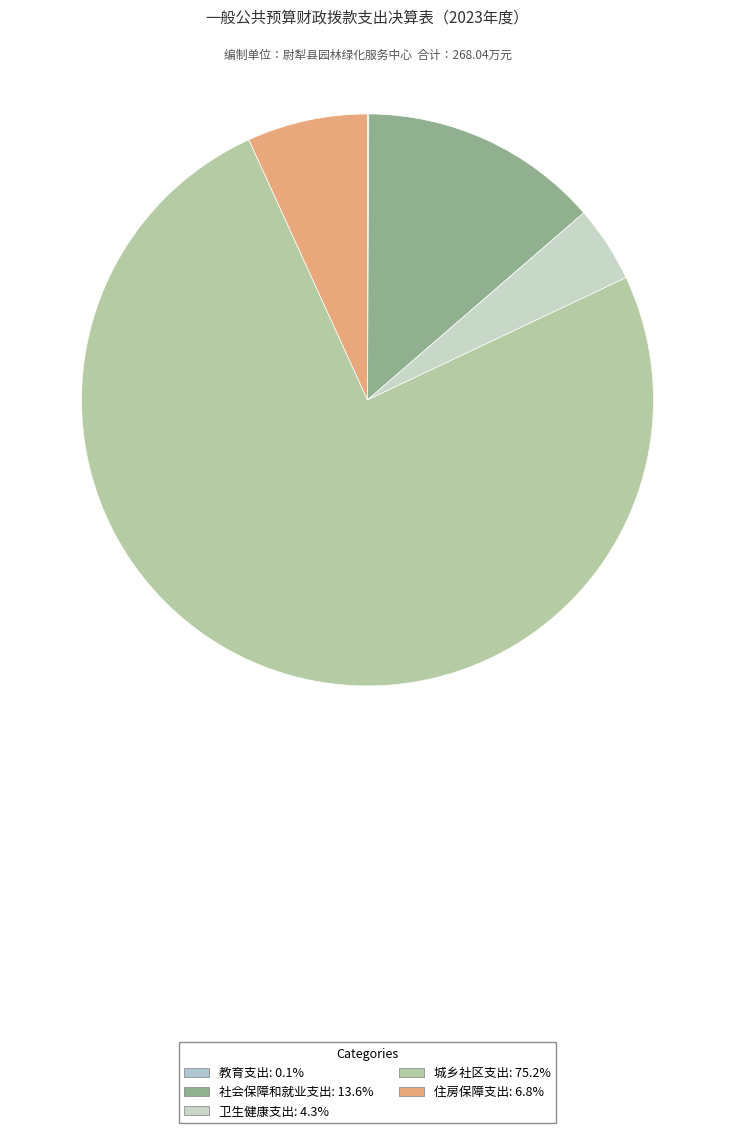

How many slices are in this pie chart?

5